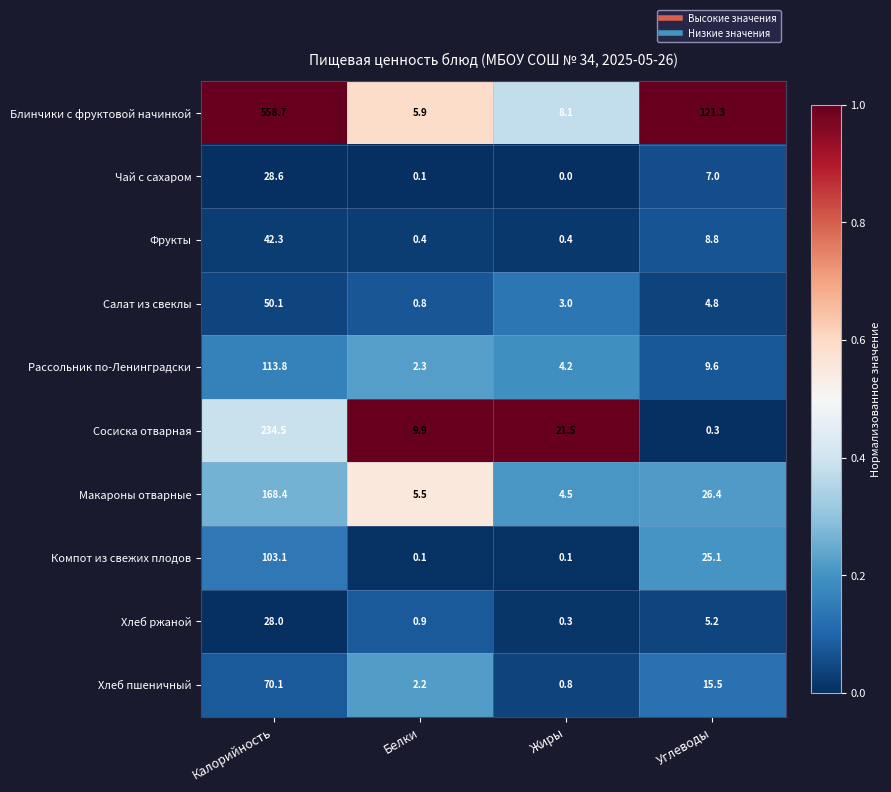

How many series are shown in this chart?

10